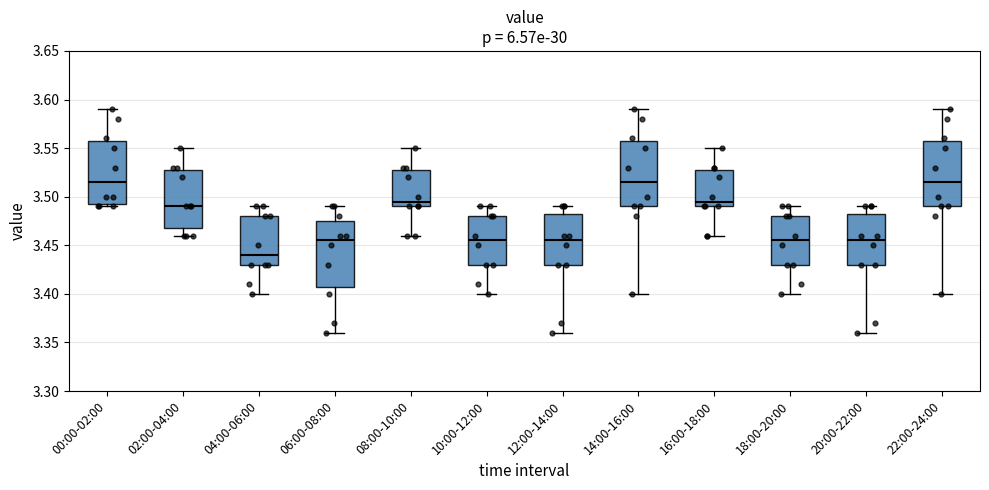

Reading left to right, read every box against the y-axis: the position of its median line, the range the box covers, and the ends of its whiskers. The values are not printed on the chart, so give them approximately, as read against the axis.

00:00-02:00: median 3.515, box 3.495 to 3.560, whiskers 3.490 to 3.590
02:00-04:00: median 3.490, box 3.470 to 3.530, whiskers 3.460 to 3.550
04:00-06:00: median 3.440, box 3.430 to 3.480, whiskers 3.400 to 3.490
06:00-08:00: median 3.455, box 3.410 to 3.475, whiskers 3.360 to 3.490
08:00-10:00: median 3.495, box 3.490 to 3.530, whiskers 3.460 to 3.550
10:00-12:00: median 3.455, box 3.430 to 3.480, whiskers 3.400 to 3.490
12:00-14:00: median 3.455, box 3.430 to 3.485, whiskers 3.360 to 3.490
14:00-16:00: median 3.515, box 3.490 to 3.560, whiskers 3.400 to 3.590
16:00-18:00: median 3.495, box 3.490 to 3.530, whiskers 3.460 to 3.550
18:00-20:00: median 3.455, box 3.430 to 3.480, whiskers 3.400 to 3.490
20:00-22:00: median 3.455, box 3.430 to 3.485, whiskers 3.360 to 3.490
22:00-24:00: median 3.515, box 3.490 to 3.560, whiskers 3.400 to 3.590